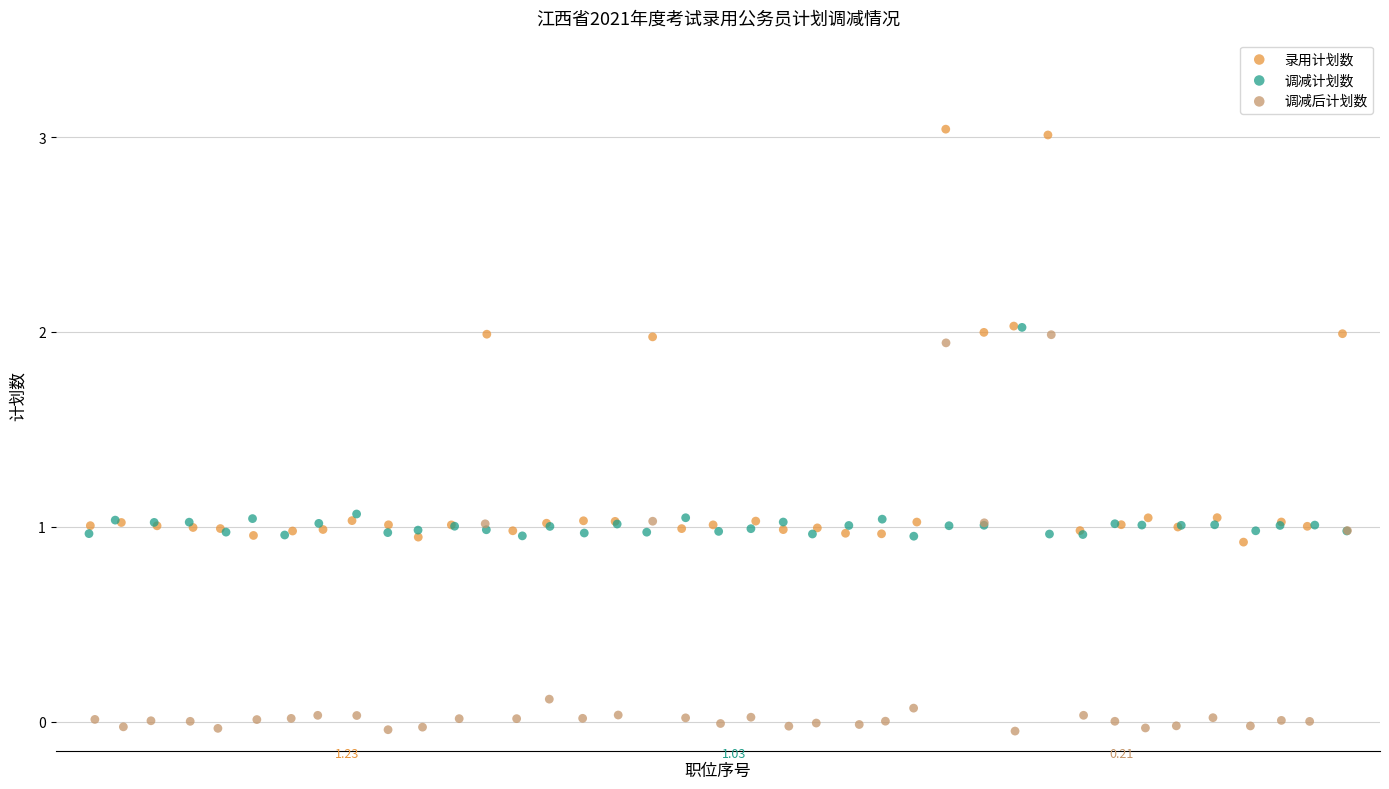

Which series has the largest Y range (max minus min)?

录用计划数